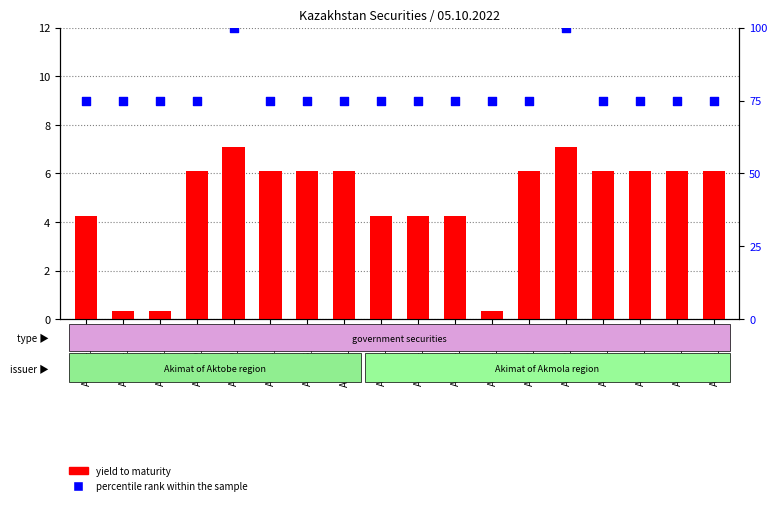

What are all the series names shown in the legend?

yield to maturity, percentile rank within the sample